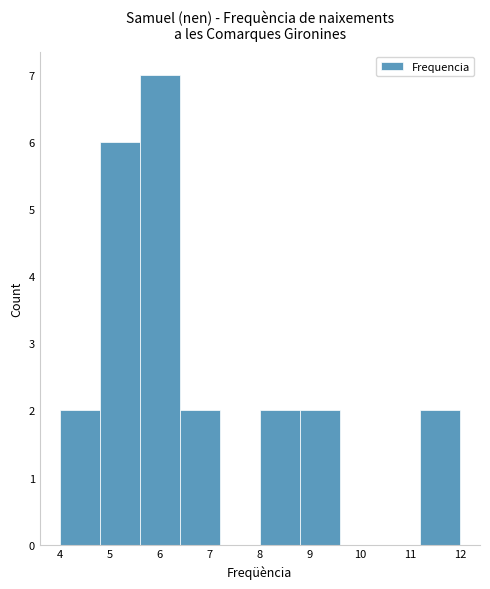

Which range on the x-axis has the tallest bar?

5.6 to 6.4